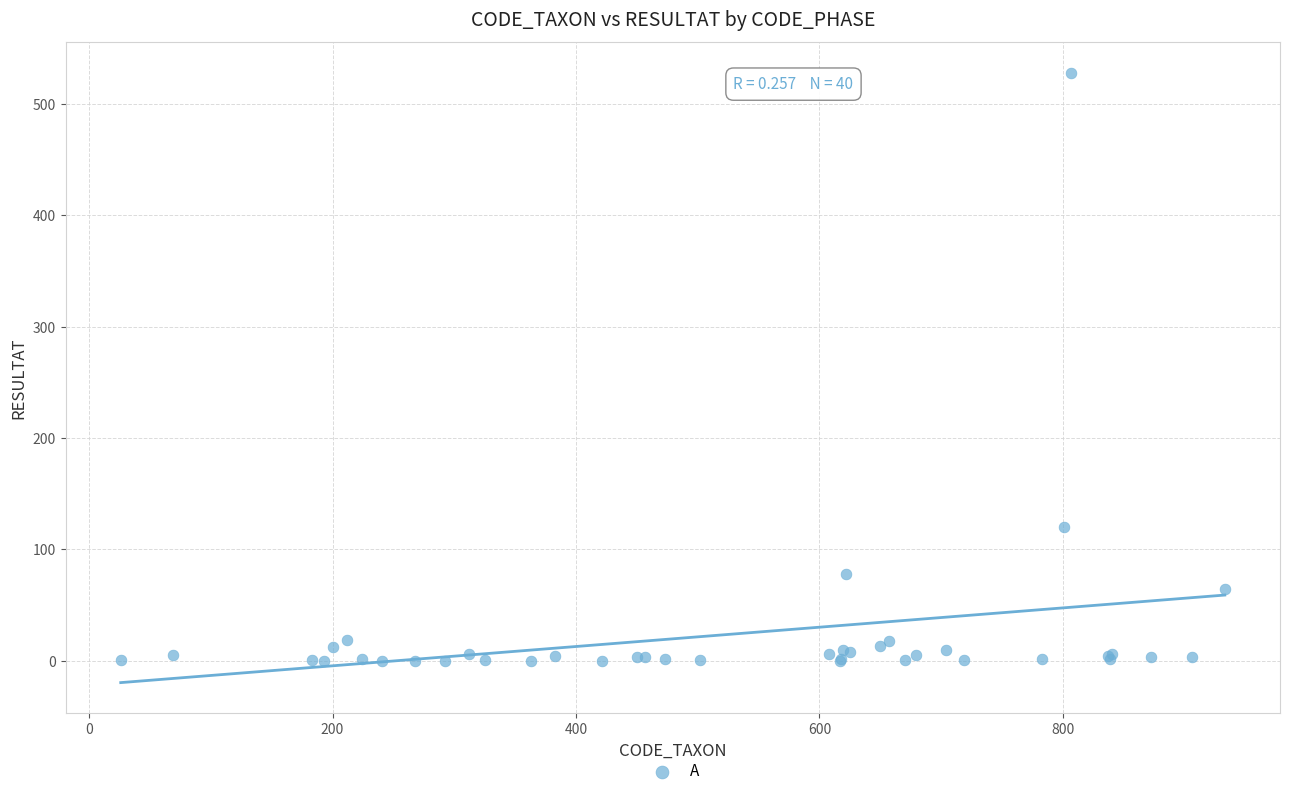

What Y value in the scatter plot is closest to 264?

120